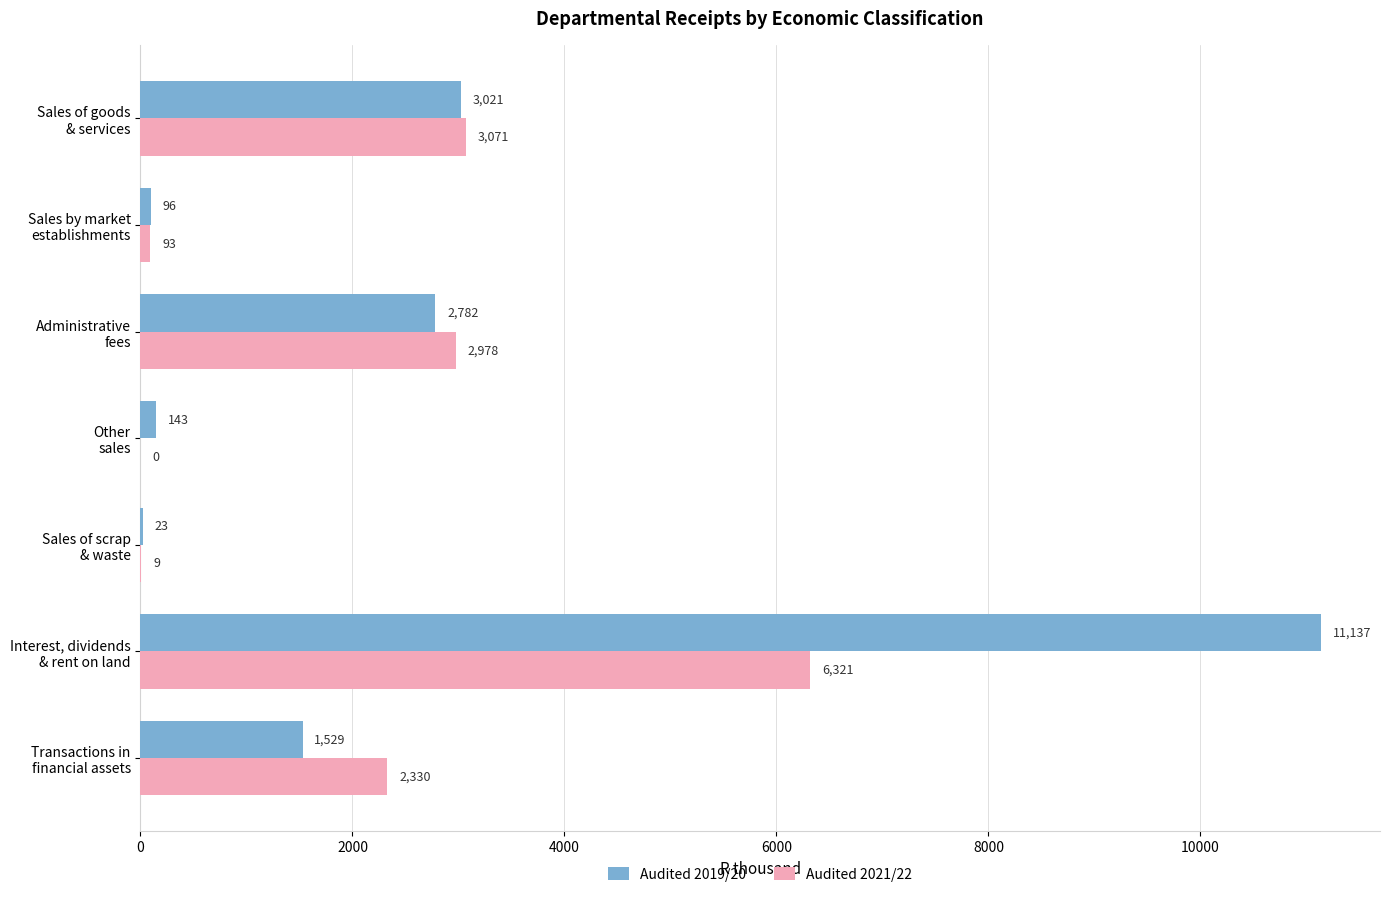

Which series has the largest total across all categories?

Audited 2019/20